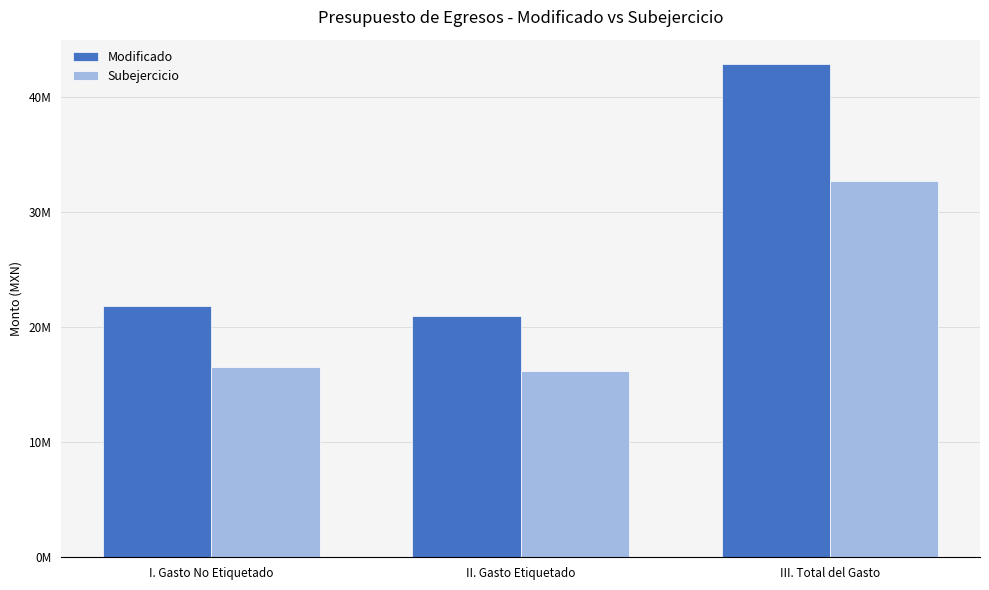

Between I. Gasto No Etiquetado and II. Gasto Etiquetado, which series saw the biggest shift?

Modificado